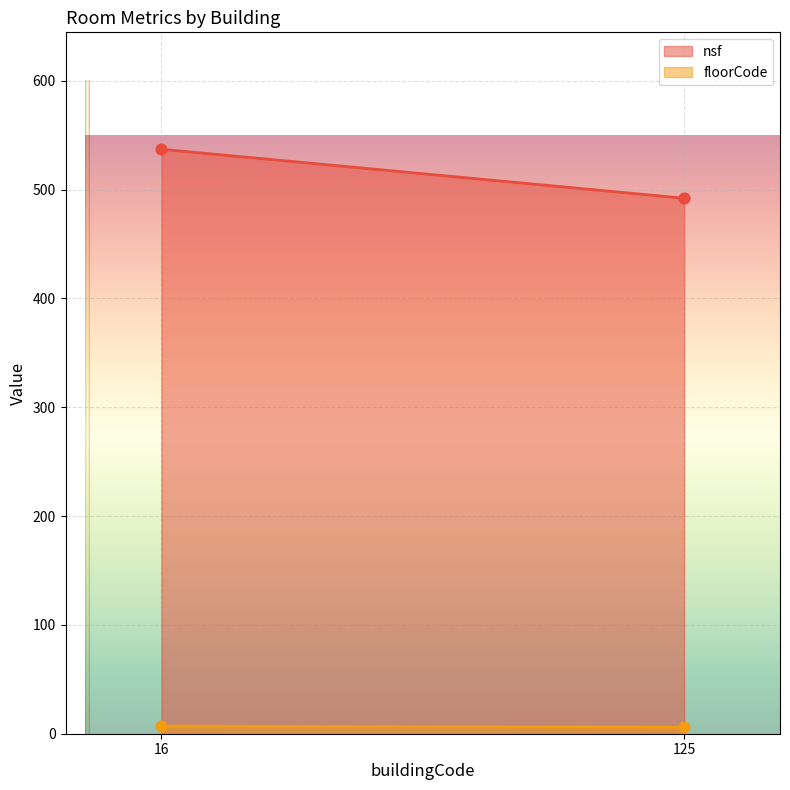

Which series reaches the minimum Y coordinate?

floorCode